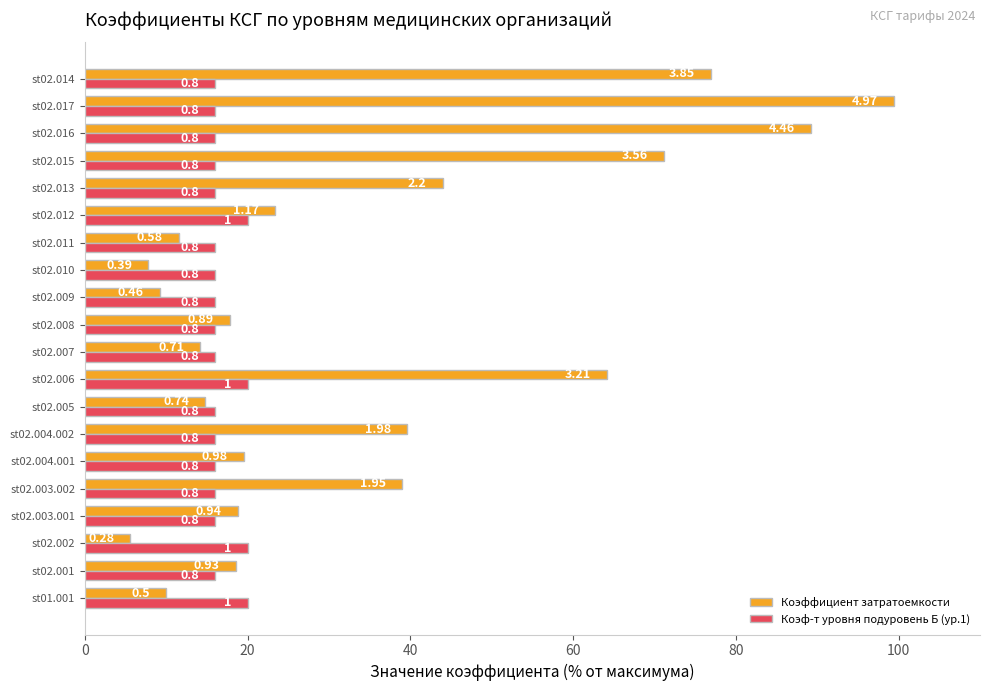

What is the smallest value displayed?

5.6